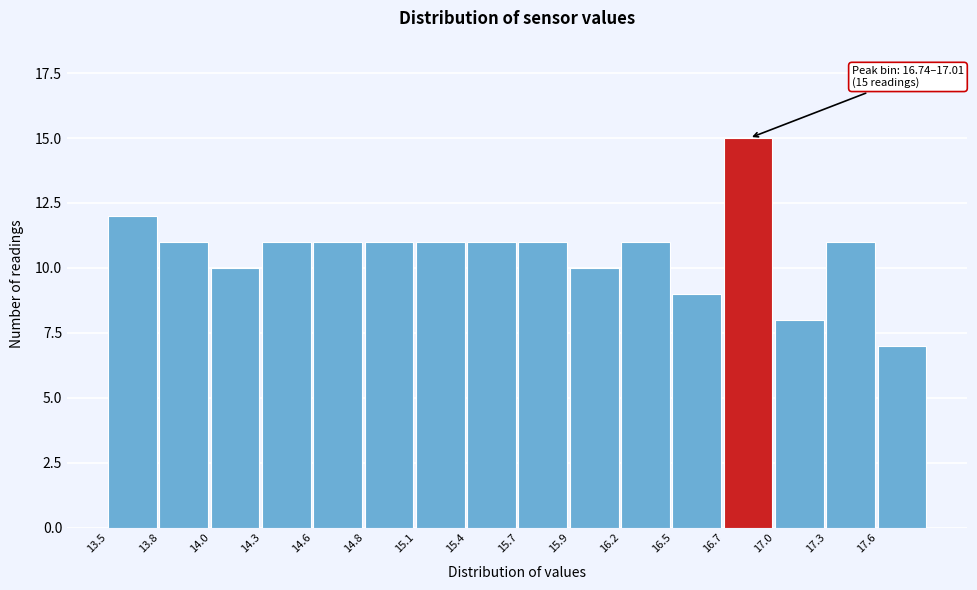

Reading left to right, extract all data points from this chart.

12	11	10	11	11	11	11	11	11	10	11	9	15	8	11	7